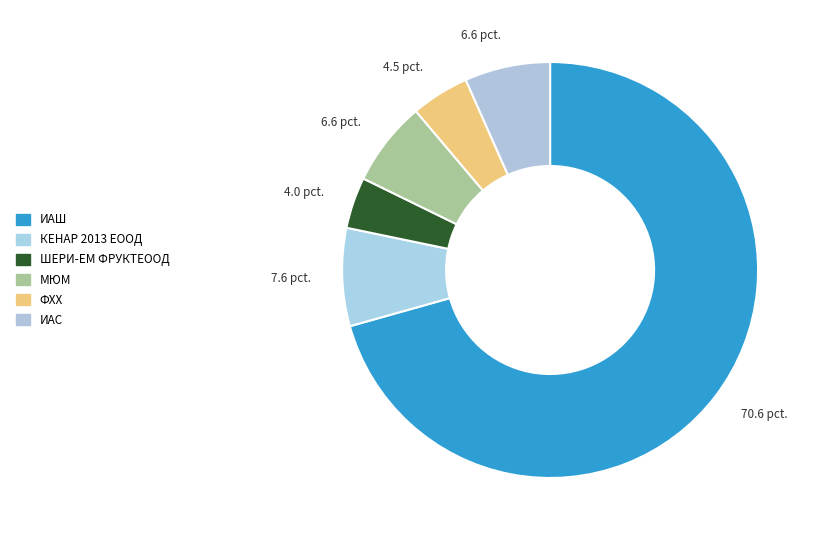

Is it true that ИАС is 17% of the pie?

False